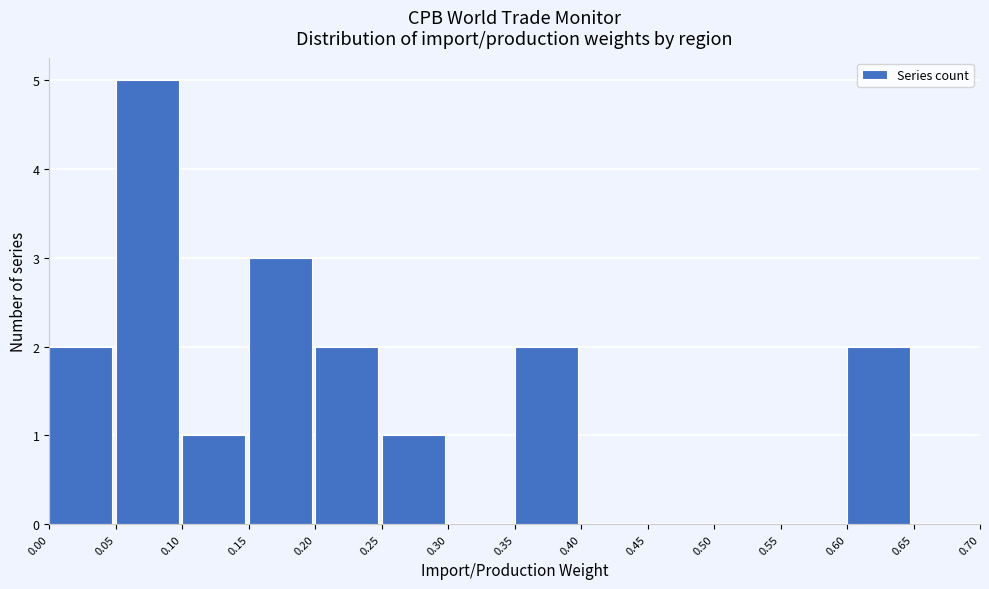

Reading left to right, list every bar in this chart as the range it spans on the x-axis followed by its height. The values are not printed on the chart, so give them approximately, as read against the axis.

0.00 to 0.05: 2
0.05 to 0.10: 5
0.10 to 0.15: 1
0.15 to 0.20: 3
0.20 to 0.25: 2
0.25 to 0.30: 1
0.30 to 0.35: 0
0.35 to 0.40: 2
0.40 to 0.45: 0
0.45 to 0.50: 0
0.50 to 0.55: 0
0.55 to 0.60: 0
0.60 to 0.65: 2
0.65 to 0.70: 0